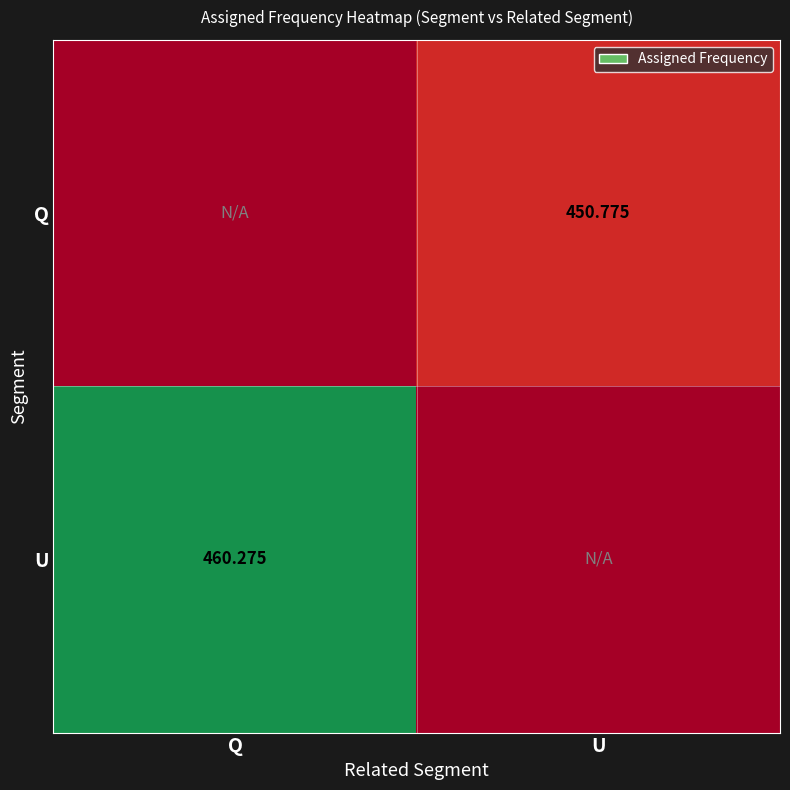

At which category is the sum across all series the highest?

Q